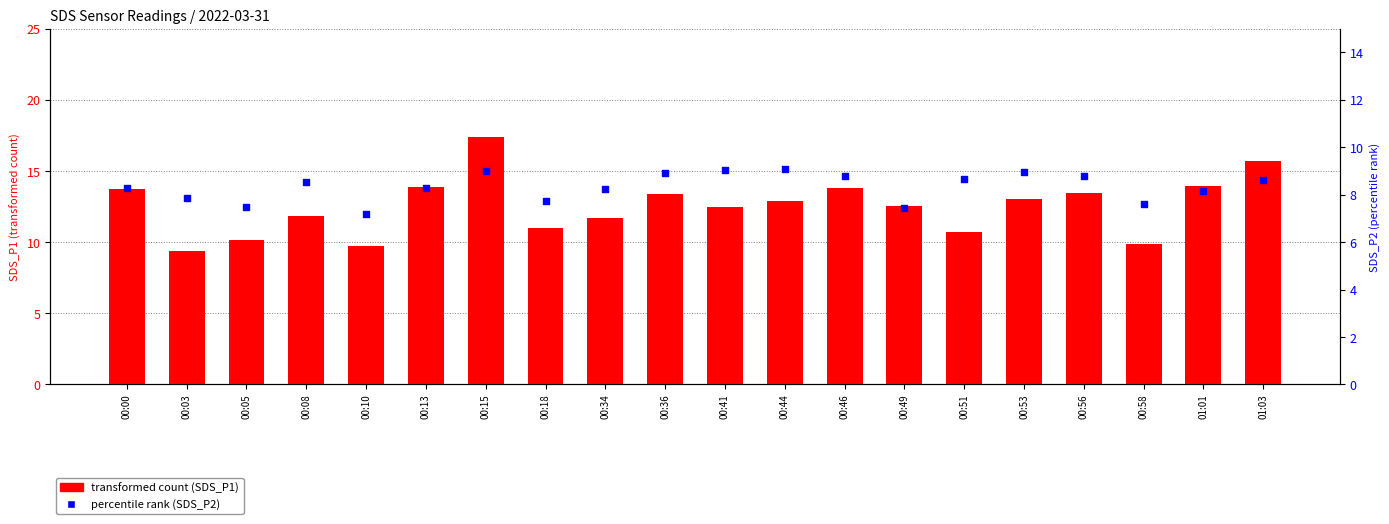

What are all the series names shown in the legend?

transformed count (SDS_P1), percentile rank (SDS_P2)